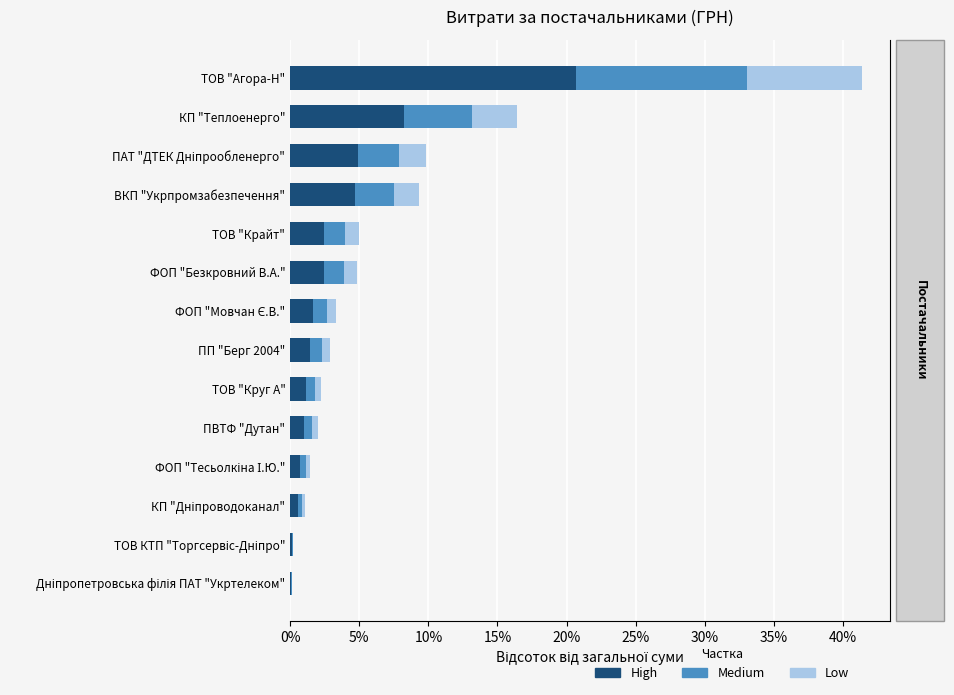

What is the difference between the highest and lowest values at ПАТ "ДТЕК Дніпрообленерго"?

2.9